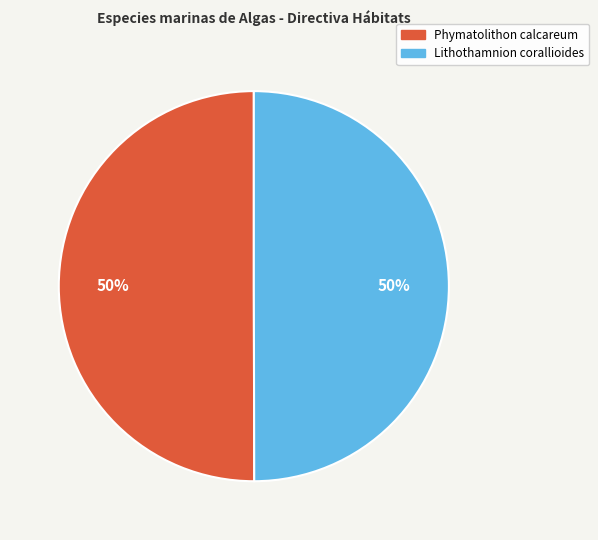

Approximately how many times larger is the value at Phymatolithon calcareum compared to Lithothamnion corallioides?

1.0